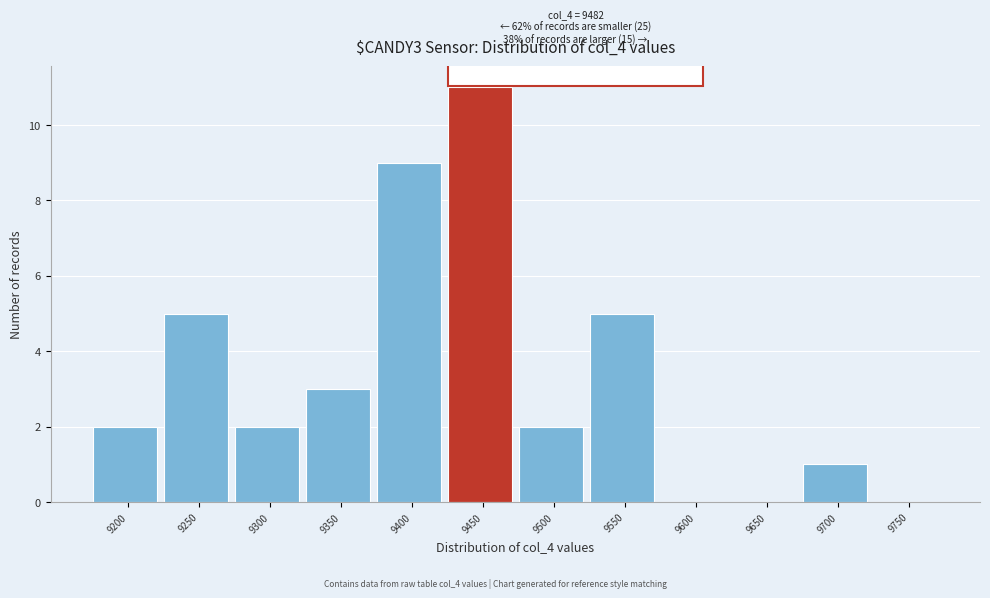

Reading left to right, transcribe all the data shown in this chart.

9200=2	9250=5	9300=2	9350=3	9400=9	9450=11	9500=2	9550=5	9600=0	9650=0	9700=1	9750=0